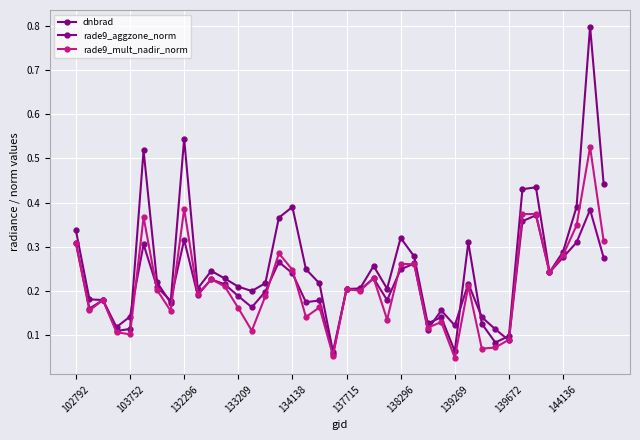

What is the difference between the maximum and second lowest values in the rade9_aggzone_norm series?

0.3